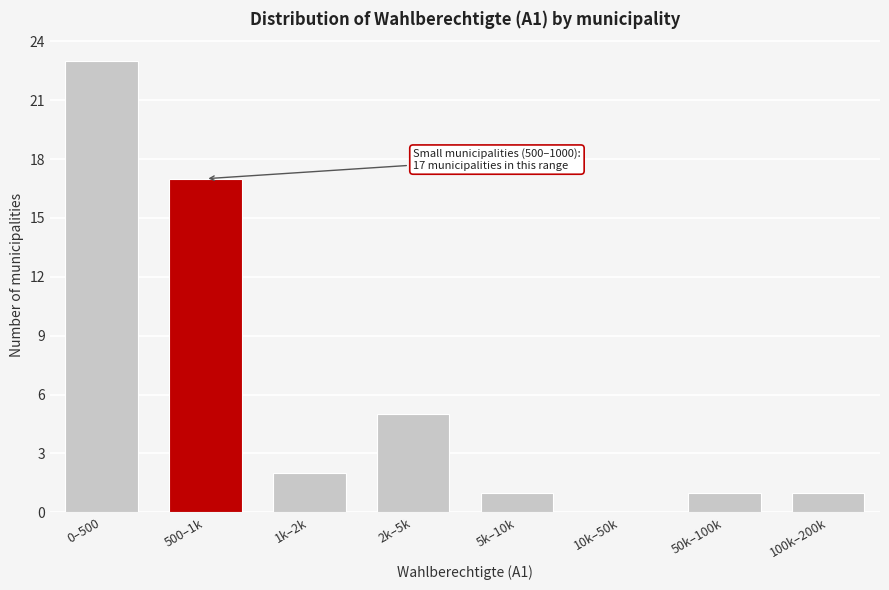

Reading left to right, list all the values displayed in this chart.

0–500=23	500–1k=17	1k–2k=2	2k–5k=5	5k–10k=1	10k–50k=0	50k–100k=1	100k–200k=1